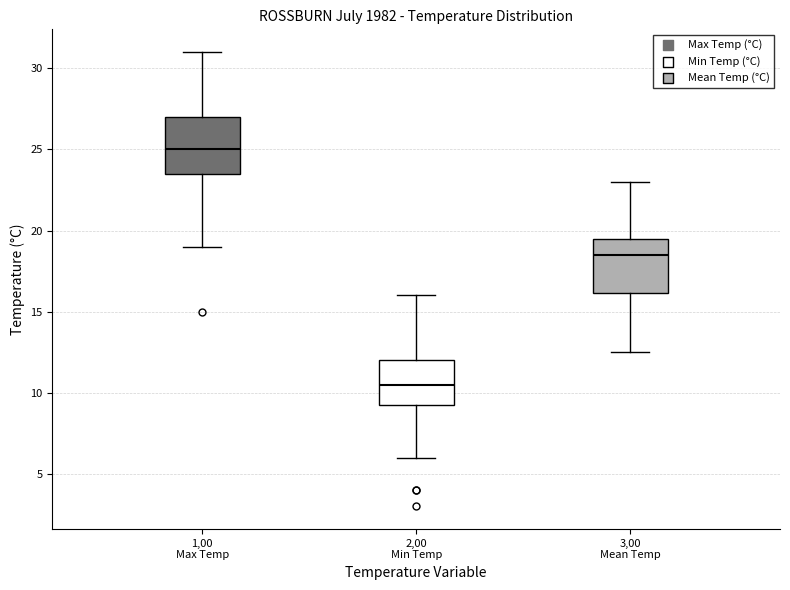

Where is the lower edge of the box for 3,00 Mean Temp on the y-axis? The values are not printed on the chart, so give them approximately, as read against the axis.

16.0